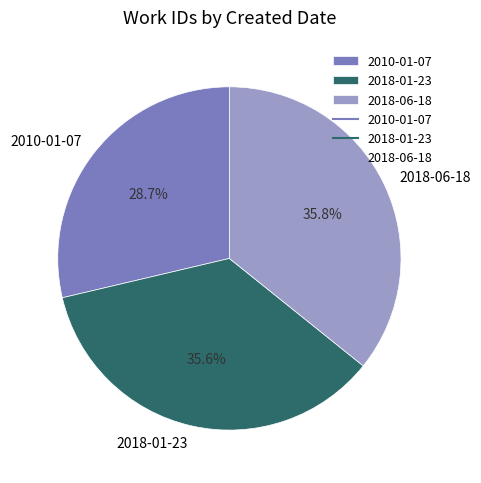

How many segments does this pie chart have?

3